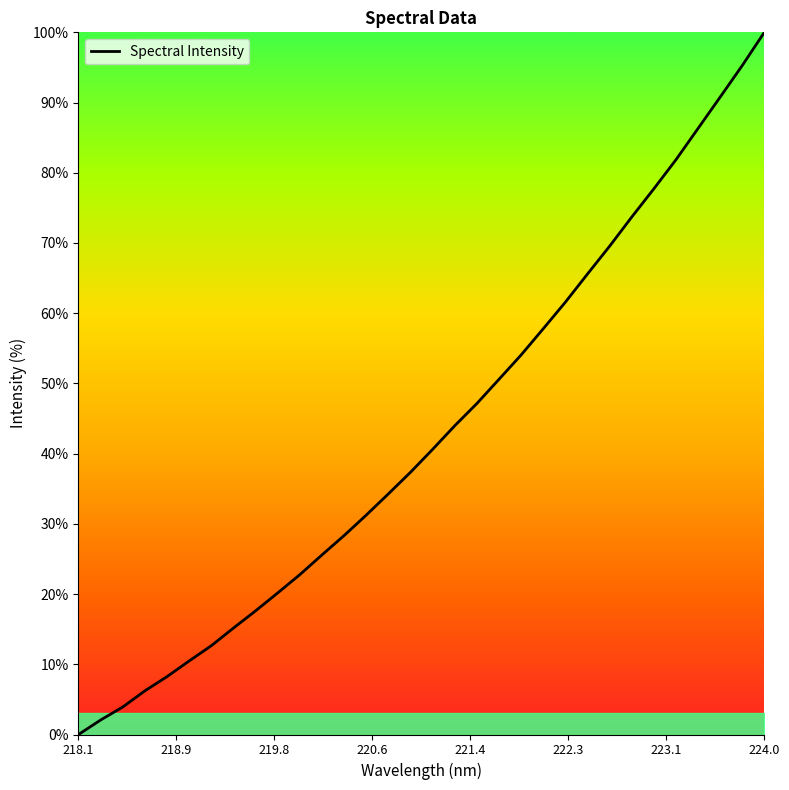

What is the difference between the maximum and second lowest values?

97.9